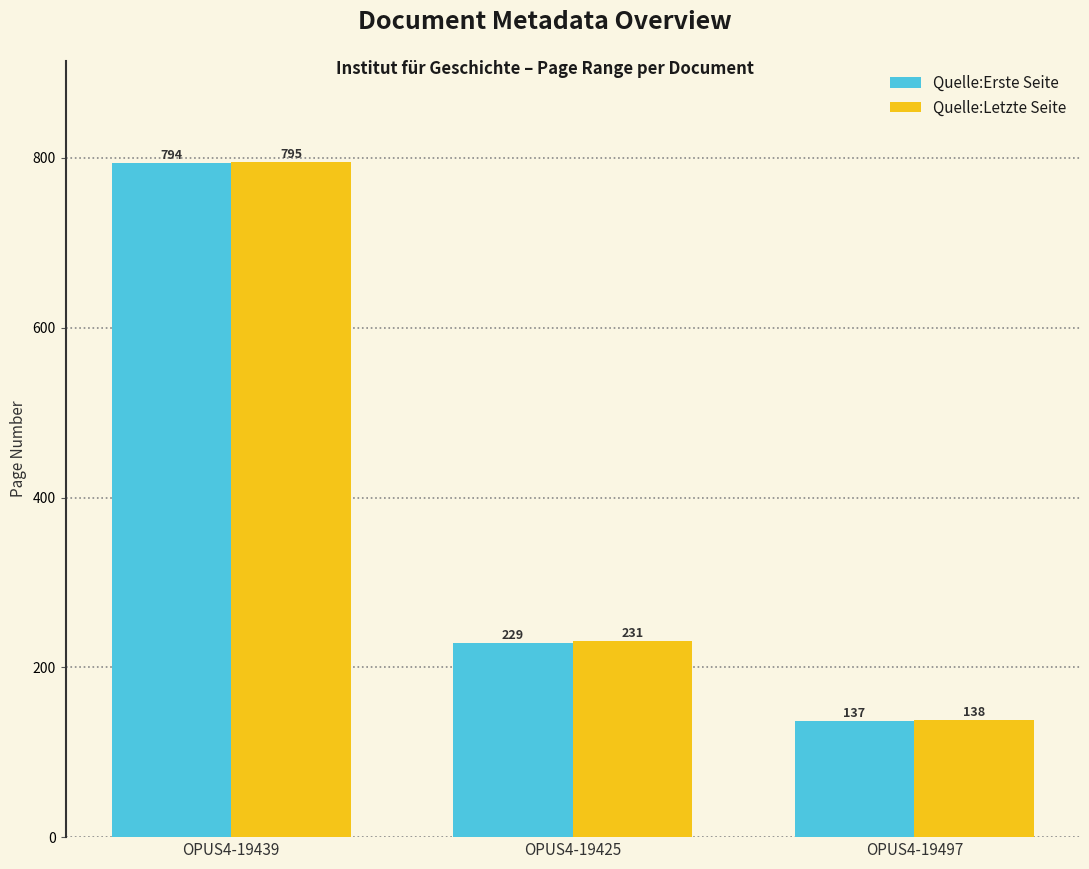

How many groups of bars are there?

3